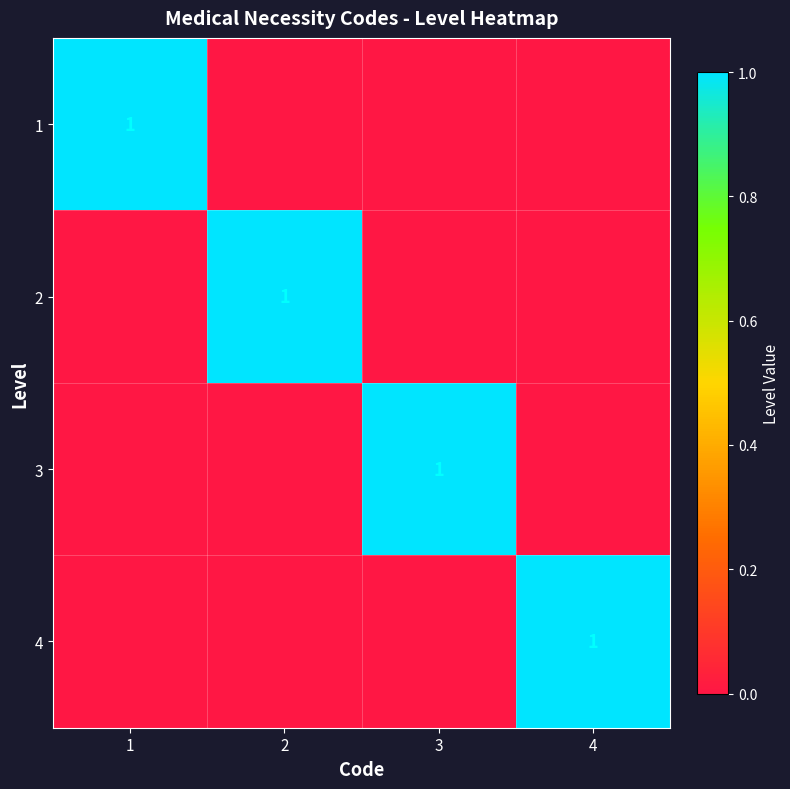

Is it true that 3 equals 2 at 3?

False